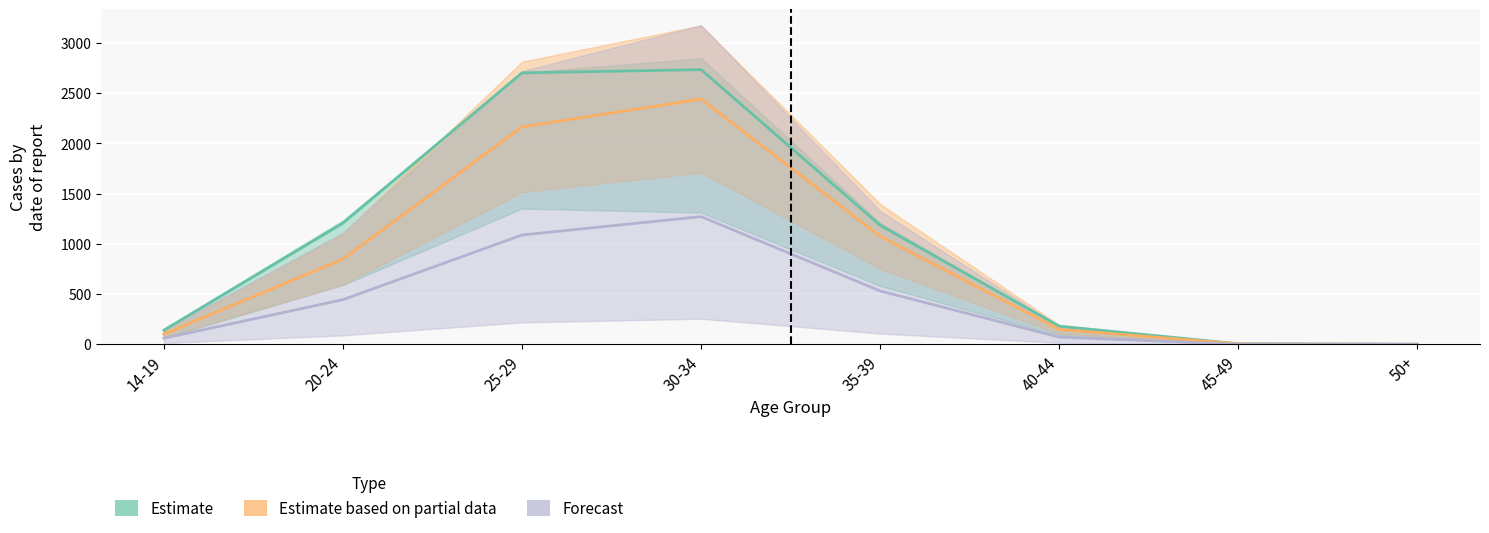

True or false: Forecast and Estimate based on partial data cross at least once.

False